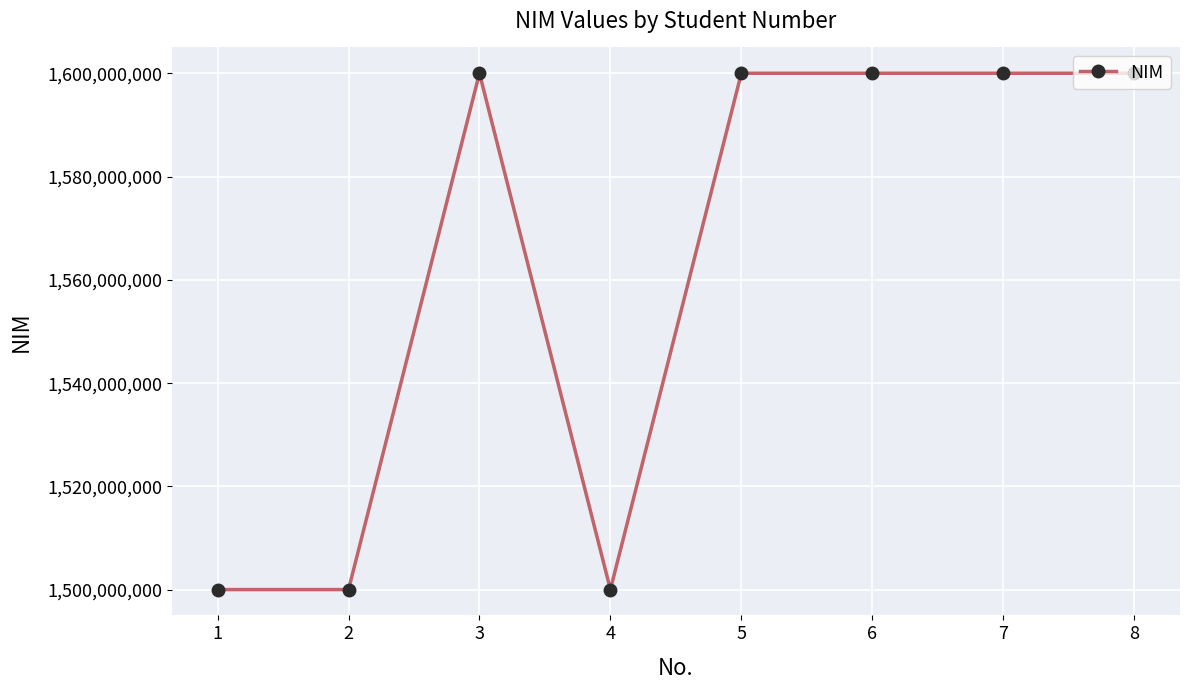

Approximately how many times larger is the value at 2 compared to 6?

0.9